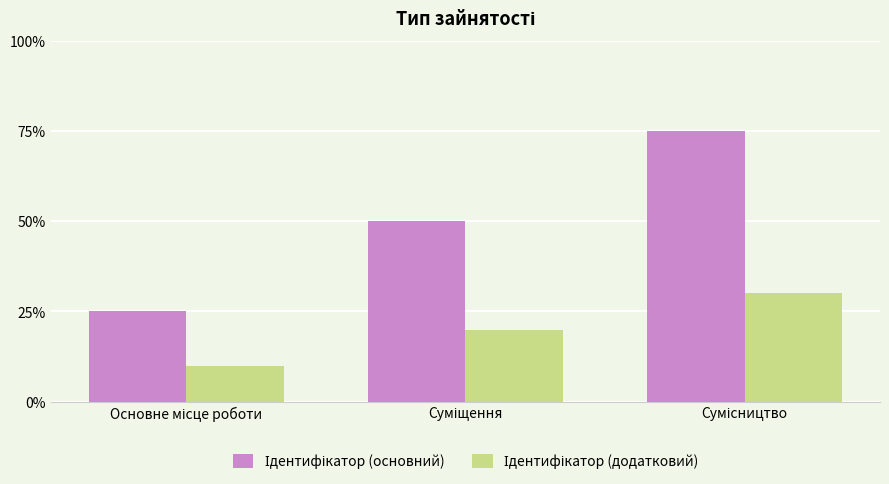

Is the value of Ідентифікатор (додатковий) at Основне місце роботи greater than the value of Ідентифікатор (основний) at Суміщення?

No